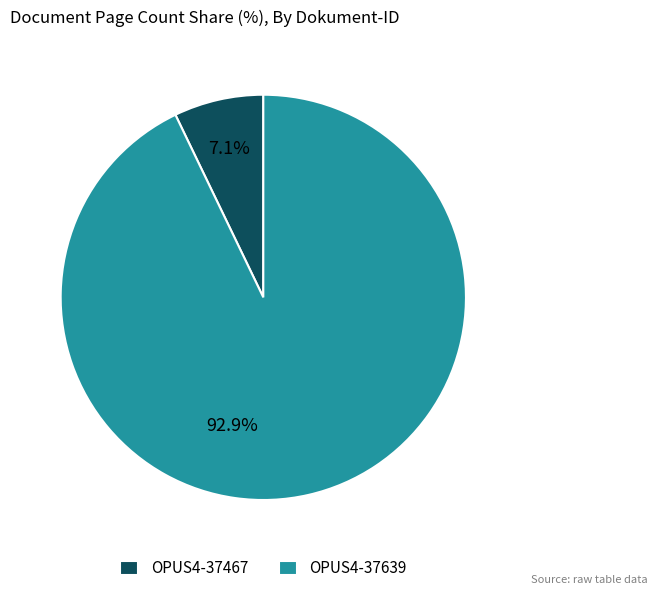

Do OPUS4-37467 and OPUS4-37639 together represent more than half of the pie?

Yes